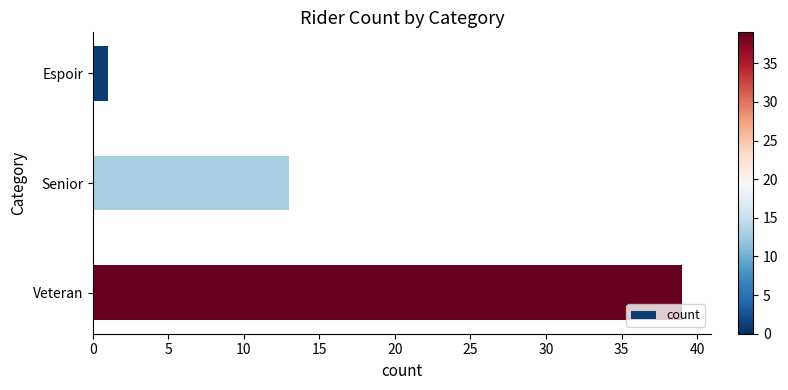

Reading bottom to top, transcribe all the data shown in this chart.

Veteran=39	Senior=13	Espoir=1